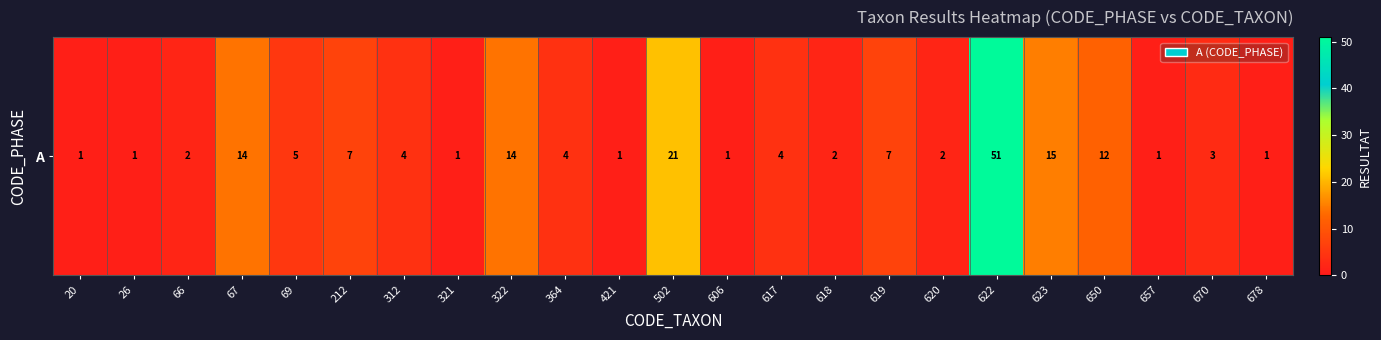

Is it true that the value at 322 is 14?

True